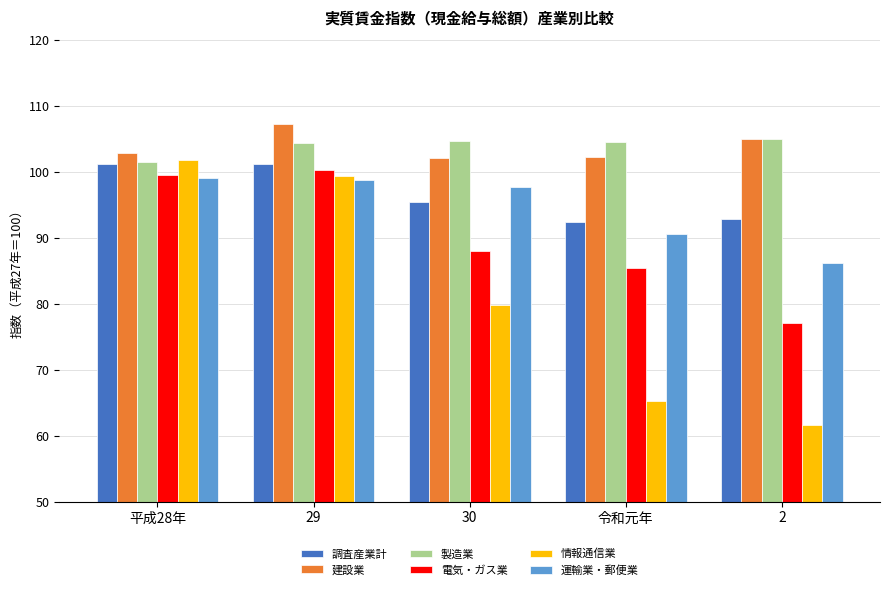

What is the value of the 電気・ガス業 bar at the 5th from the left?

77.0